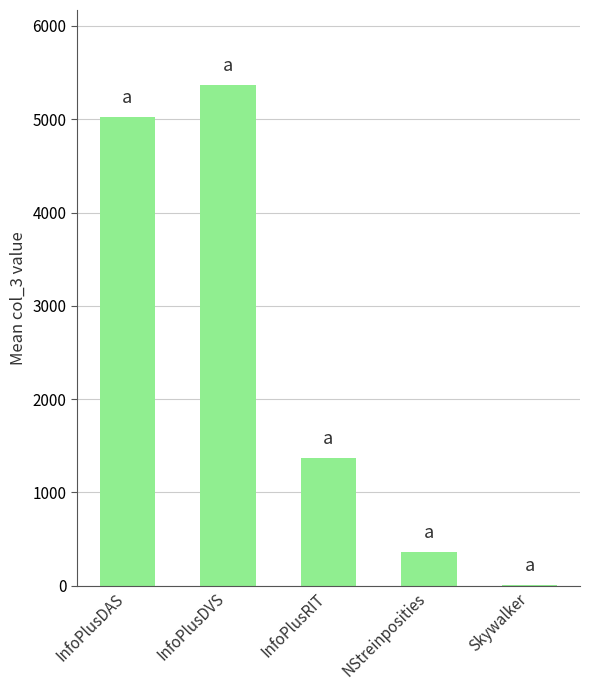

What is the average value?

2426.1